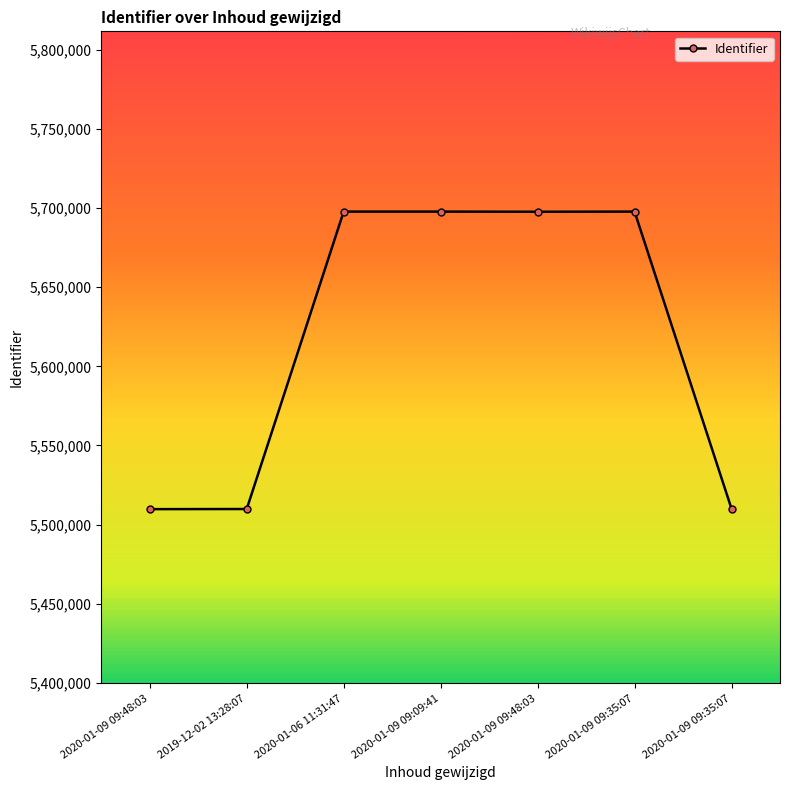

List the labels in order of value, largest first.

2020-01-09 09:35:07, 2020-01-09 09:09:41, 2020-01-06 11:31:47, 2020-01-09 09:48:03, 2020-01-09 09:35:07, 2019-12-02 13:28:07, 2020-01-09 09:48:03